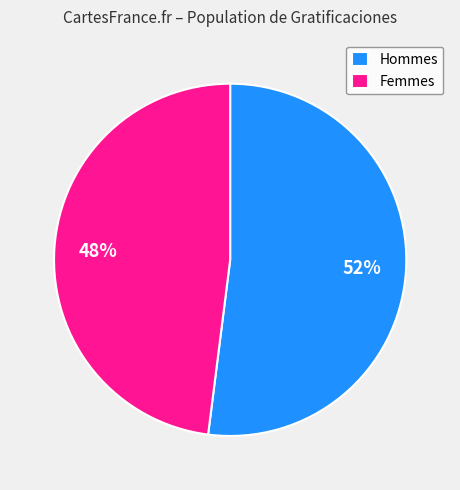

Rank the categories by value from highest to lowest.

Hommes, Femmes